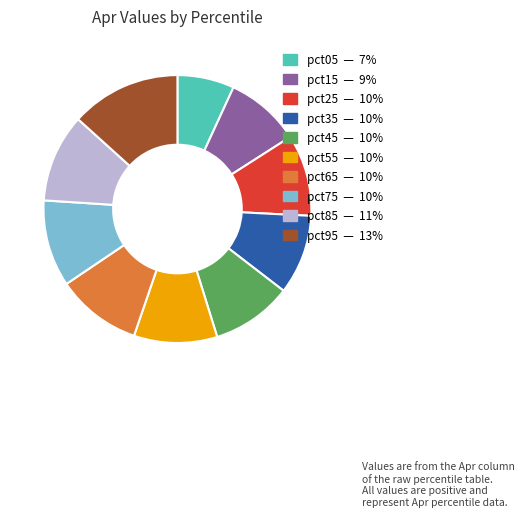

Which category has the biggest portion of the pie?

pct95